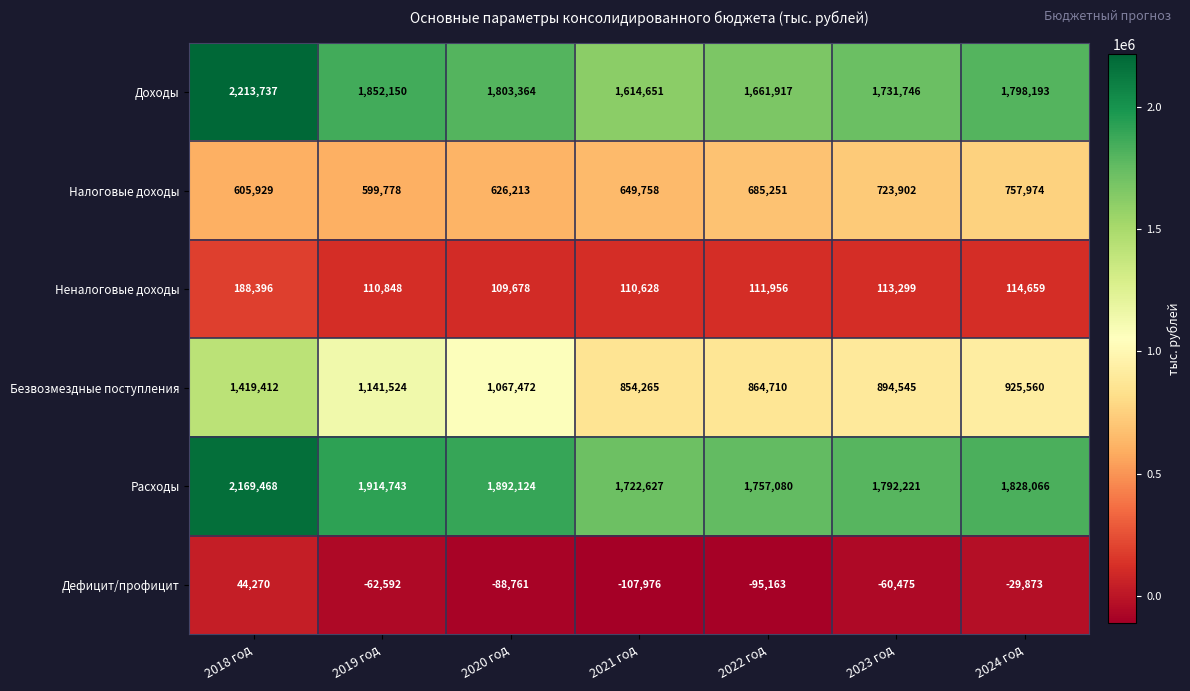

True or false: Налоговые доходы has a value of 1026620 at 2019 год.

False